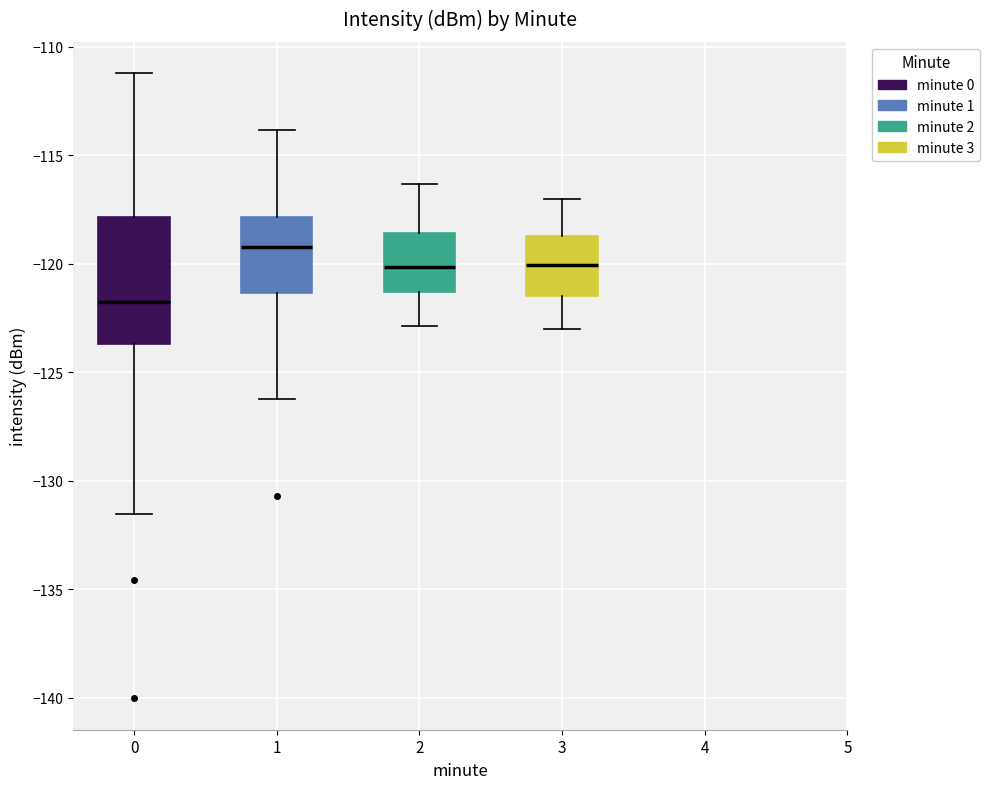

Which box is the tallest, from its lower edge to its upper edge?

0